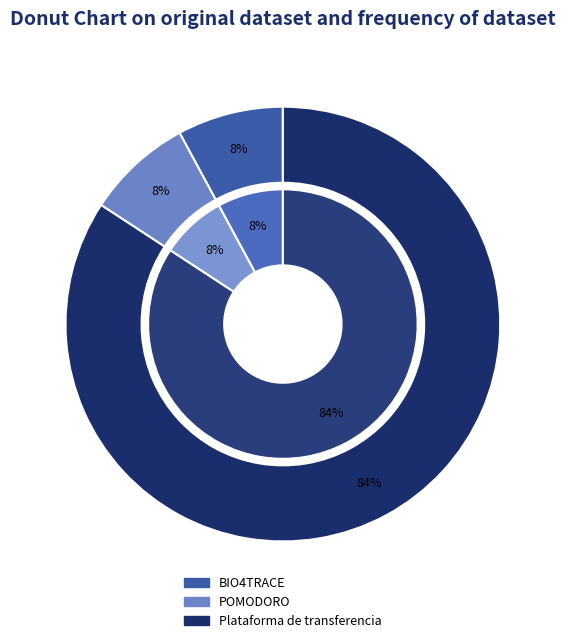

Rank the categories by value from highest to lowest.

Plataforma de transferencia, POMODORO, BIO4TRACE